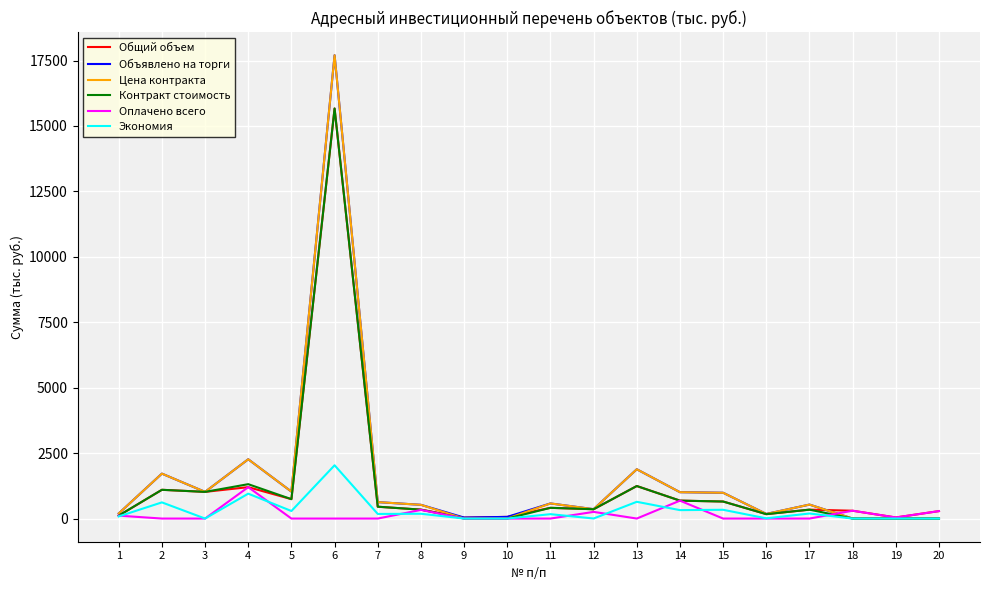

At which category is the sum across all series the highest?

6